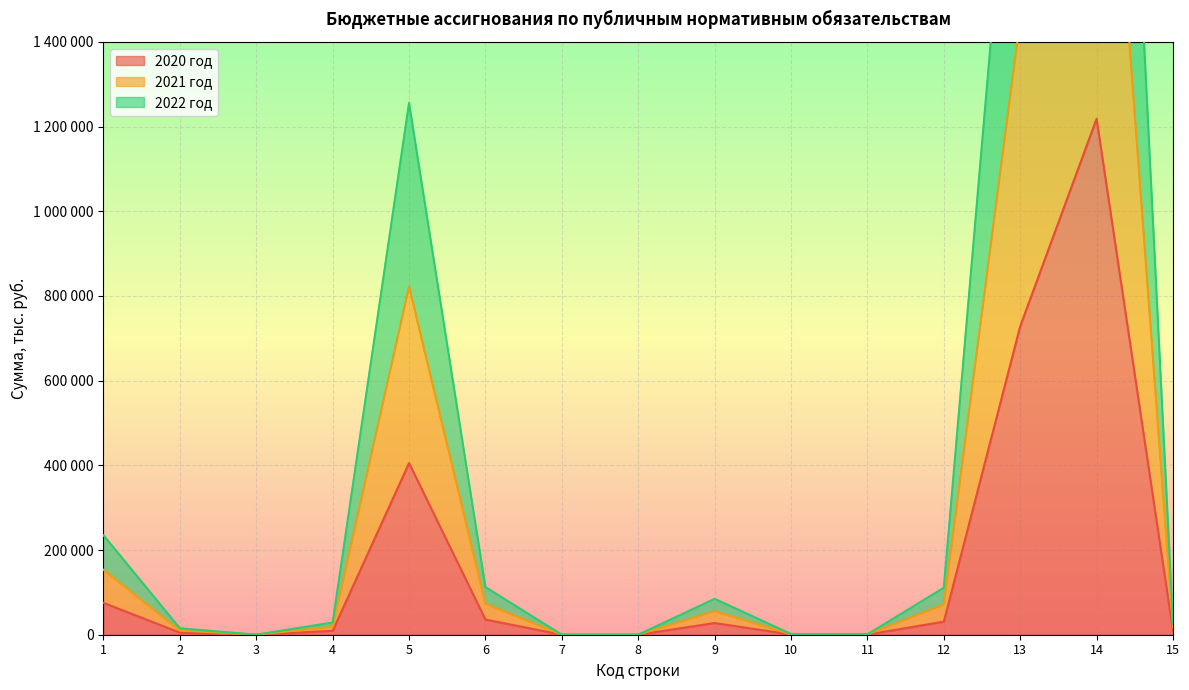

What is the total value across all series at 9?

167928.0